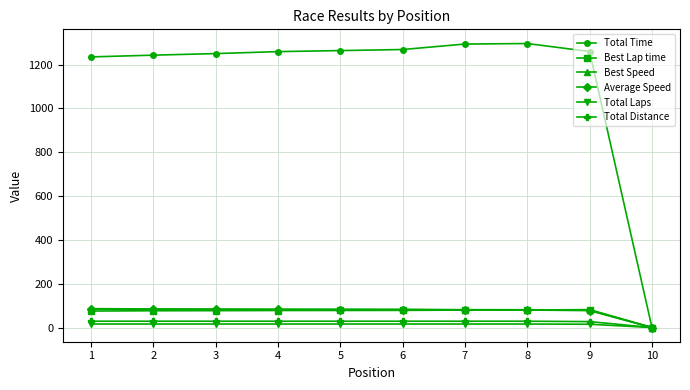

True or false: Average Speed has a value of 128.6 at 6.

False